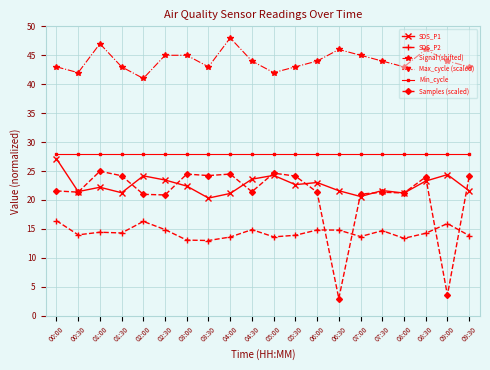

What is the label of the 15th point from the right?

02:30